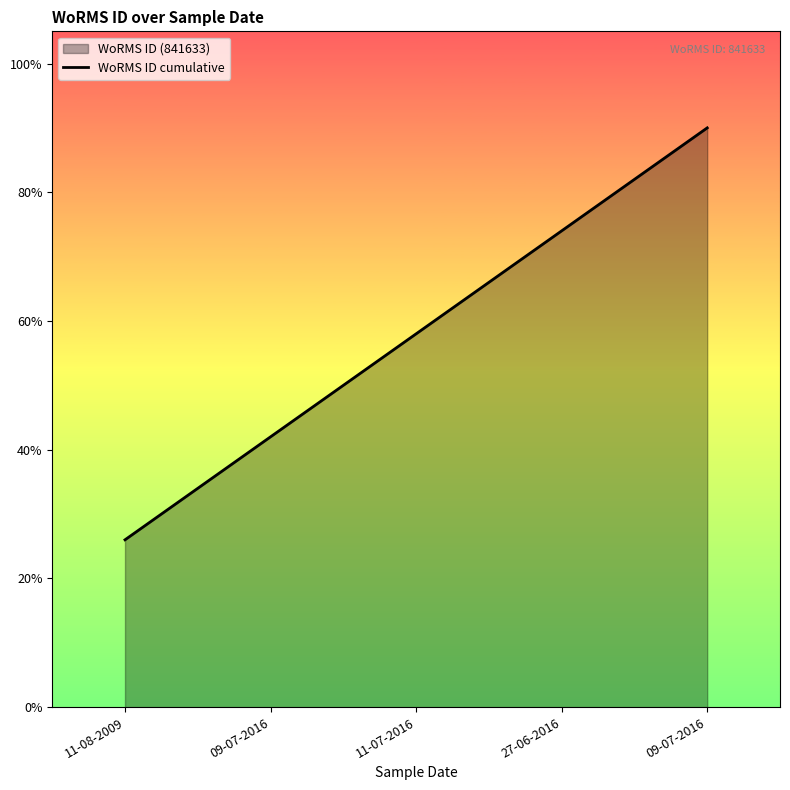

Approximately how many times larger is the value at 11-07-2016 compared to 11-08-2009?

2.2